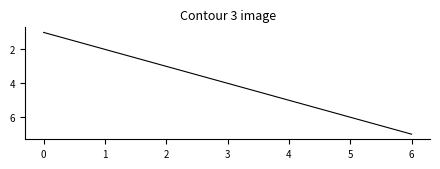

Read the value at 3.

4